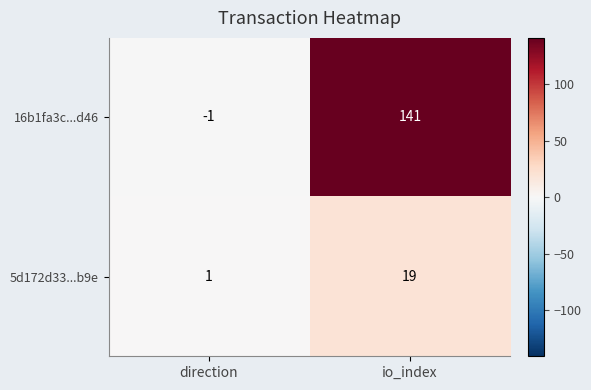

At which category does the chart reach its minimum across all series?

direction